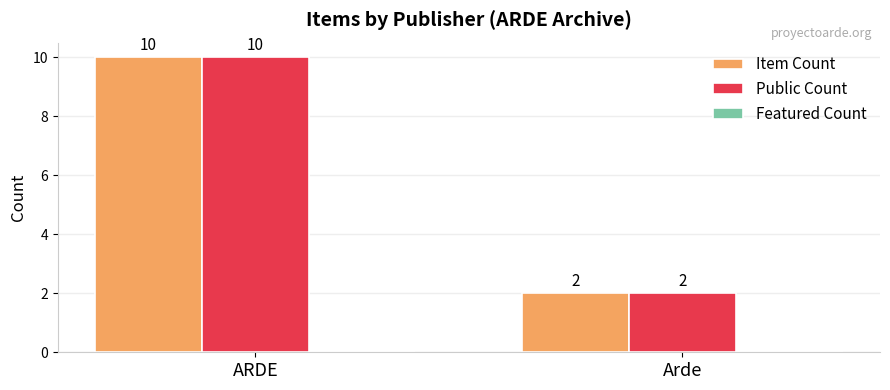

Rank the categories by Item Count value from lowest to highest.

Arde, ARDE